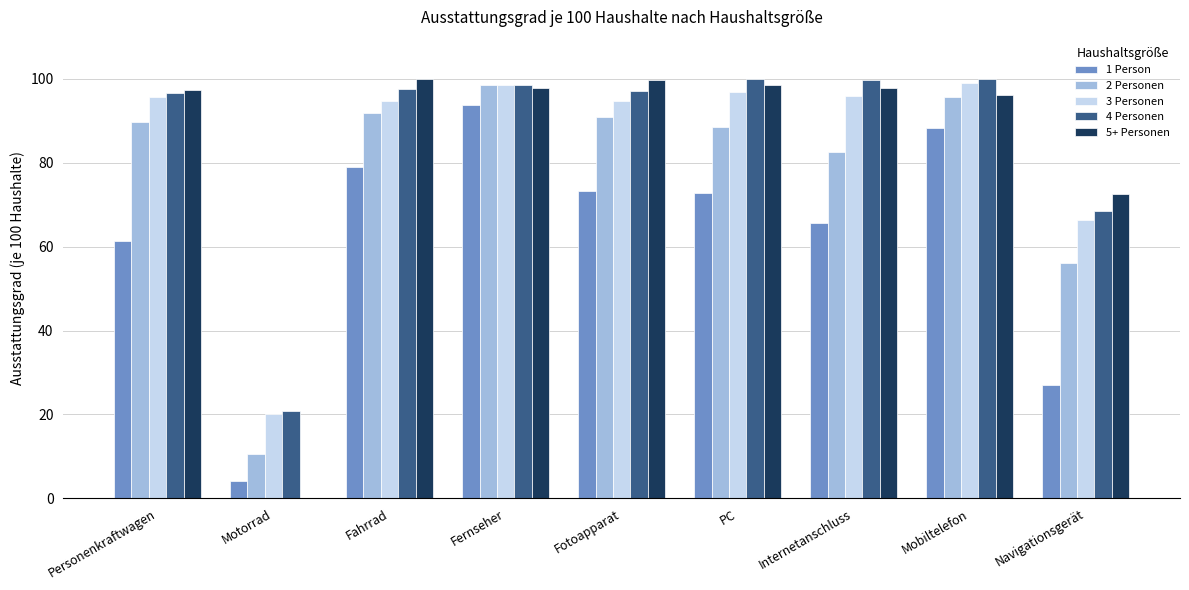

How many groups of bars are there?

9